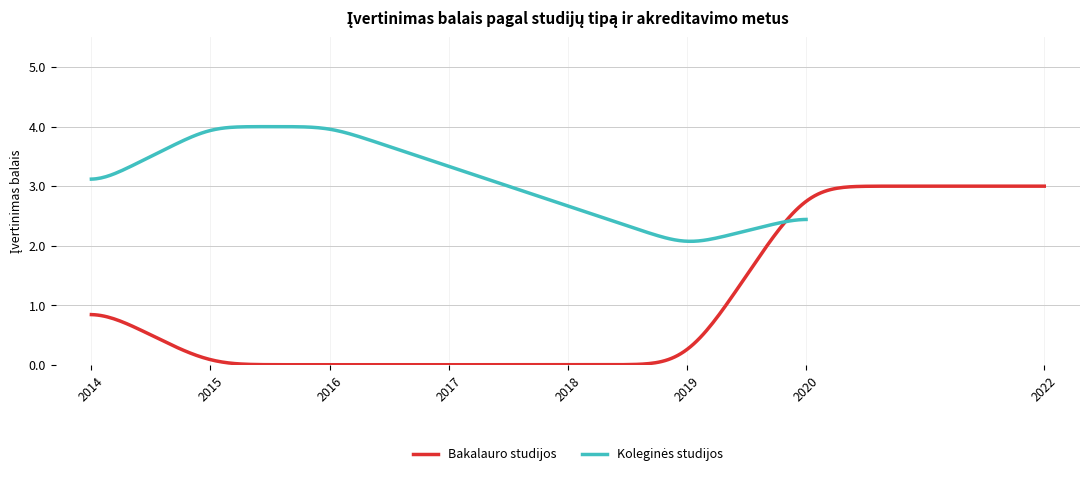

How many values in Koleginės studijos are above zero?

6